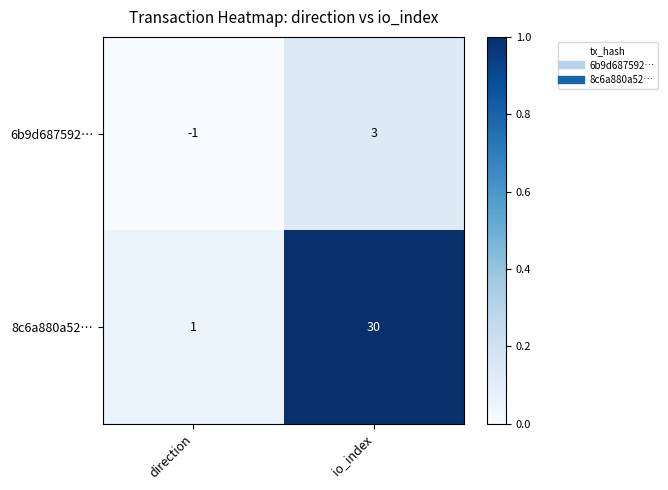

What is the difference between the 6b9d687592… values at direction and io_index?

4